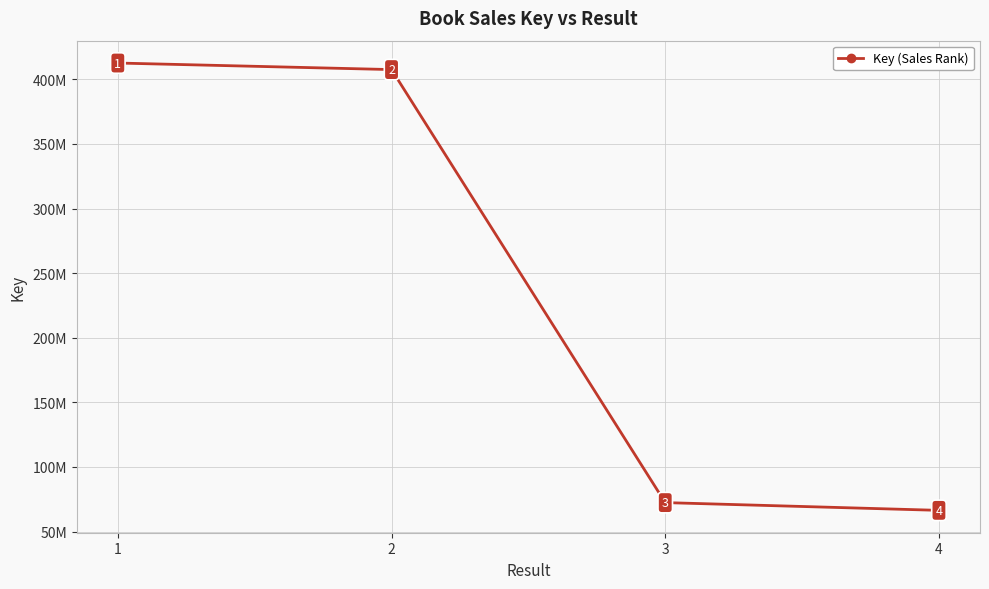

What is the sum of all values?

958951448